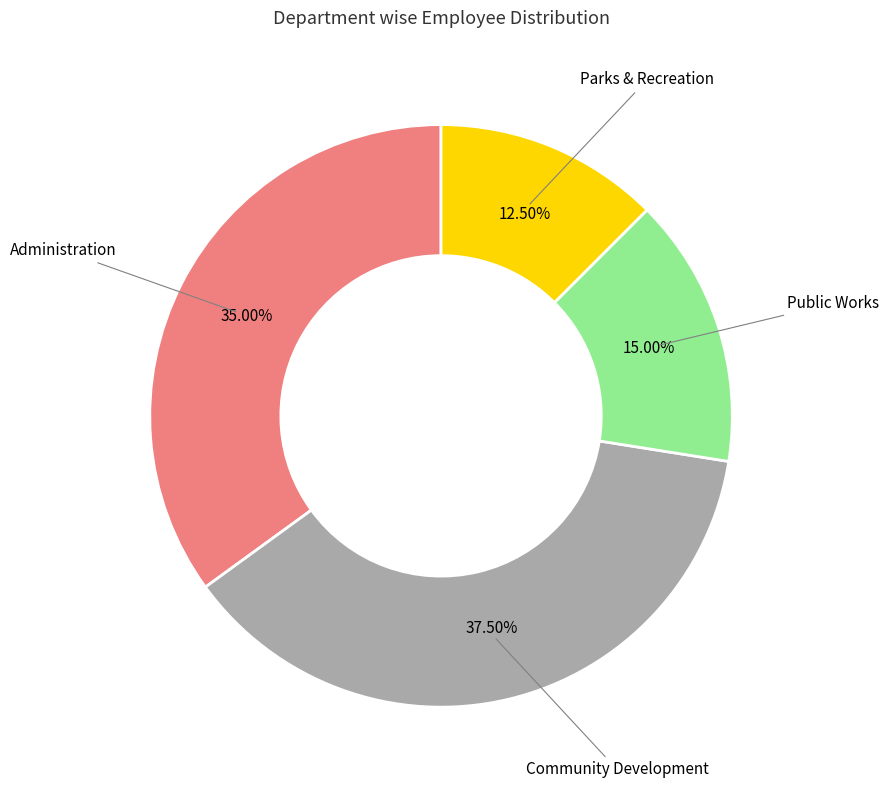

Is there a majority slice in this chart?

No